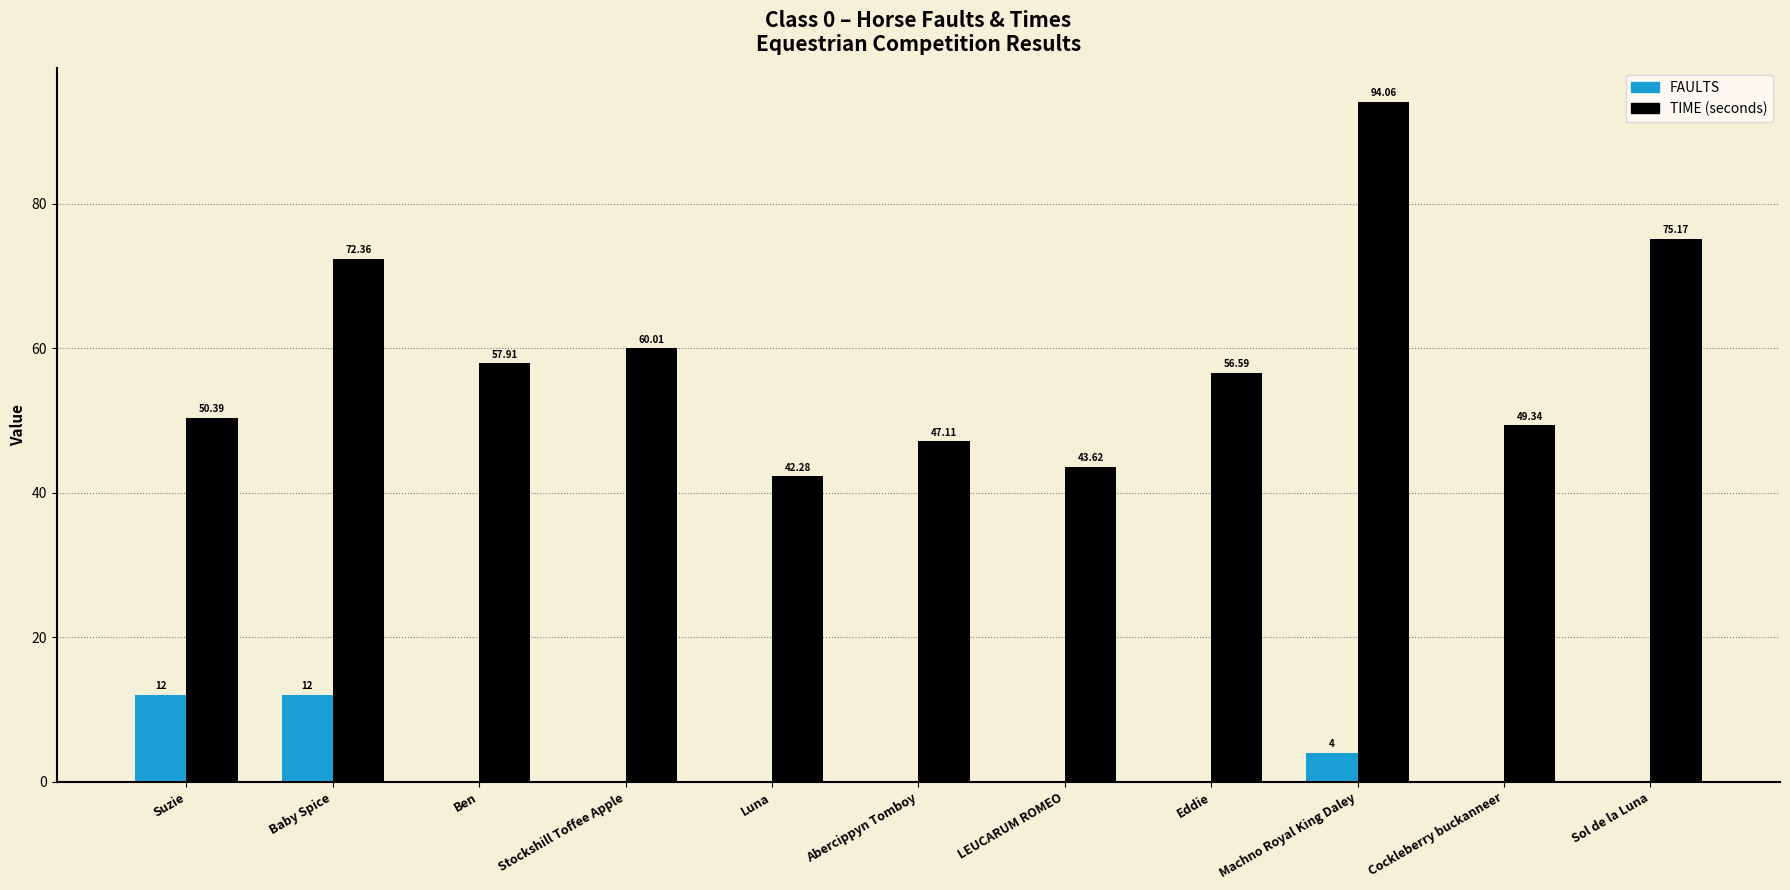

At which category does the chart reach its peak across all series?

Machno Royal King Daley